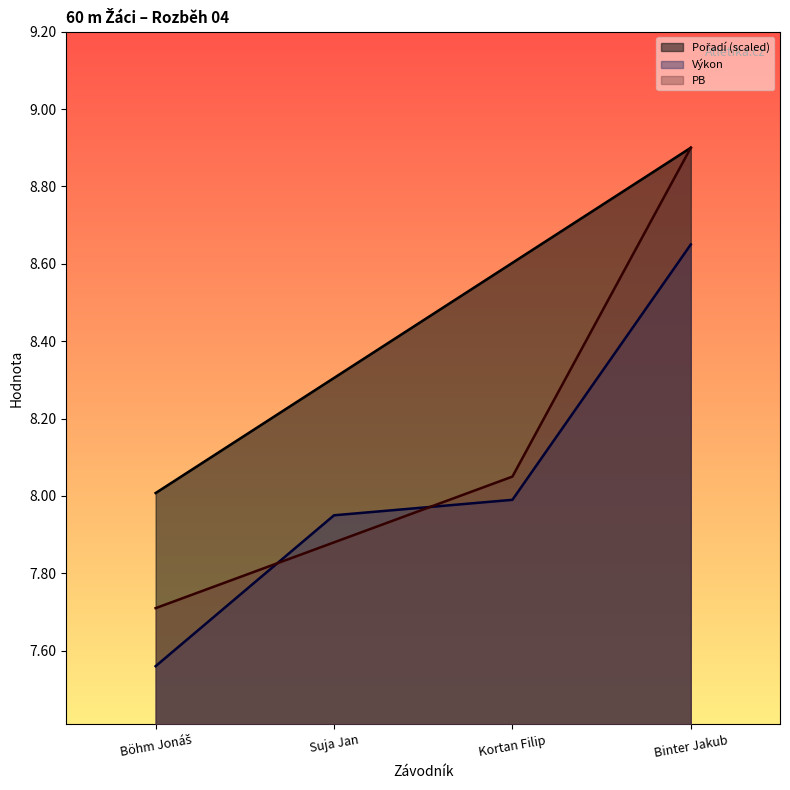

What is the spread (max minus min) of values at Suja Jan?

0.4